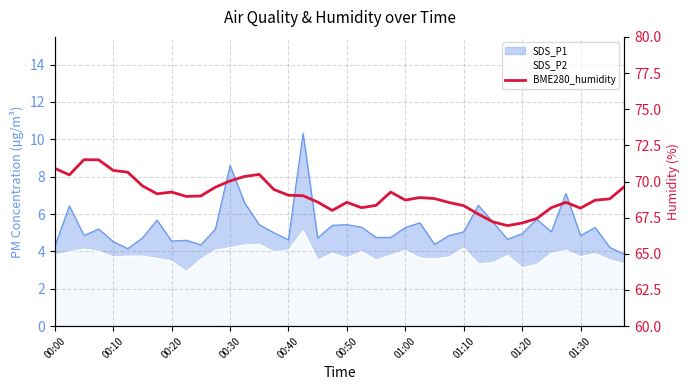

What is the value of the 37th point from the left?

68.2